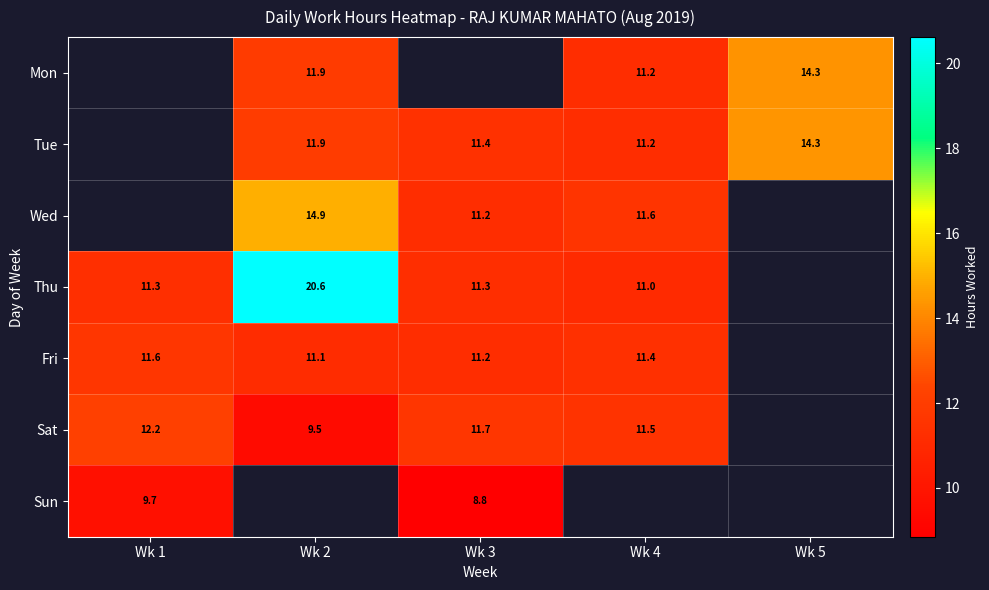

Which has a higher value, Wk 3 or Wk 5?

Wk 5